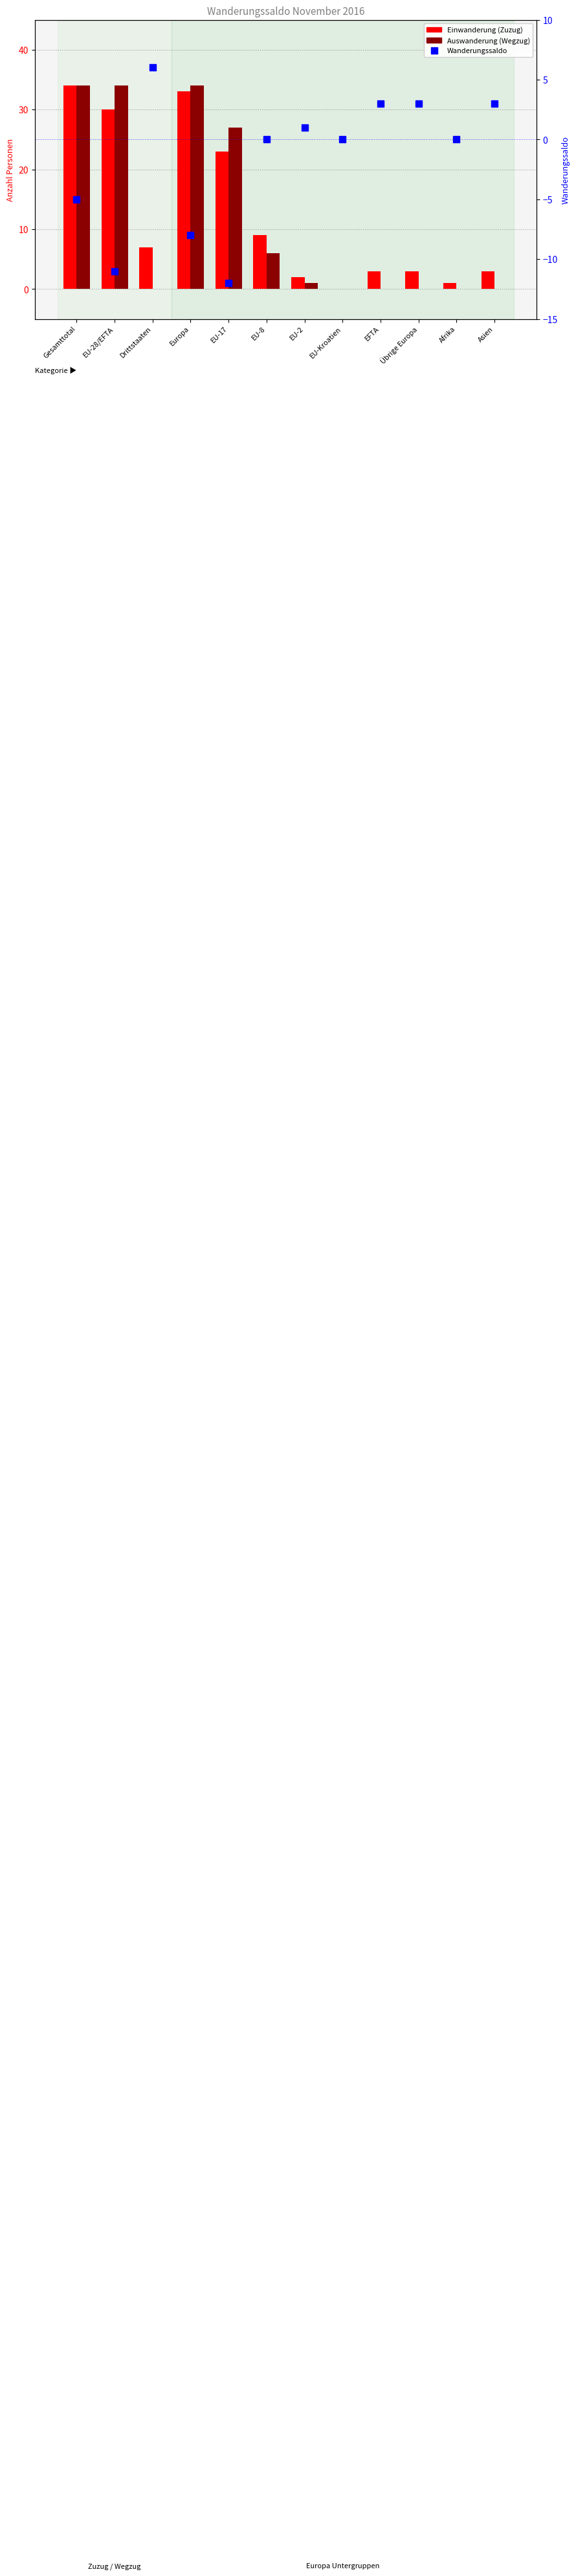

At how many categories does at least one series exceed 20?

4